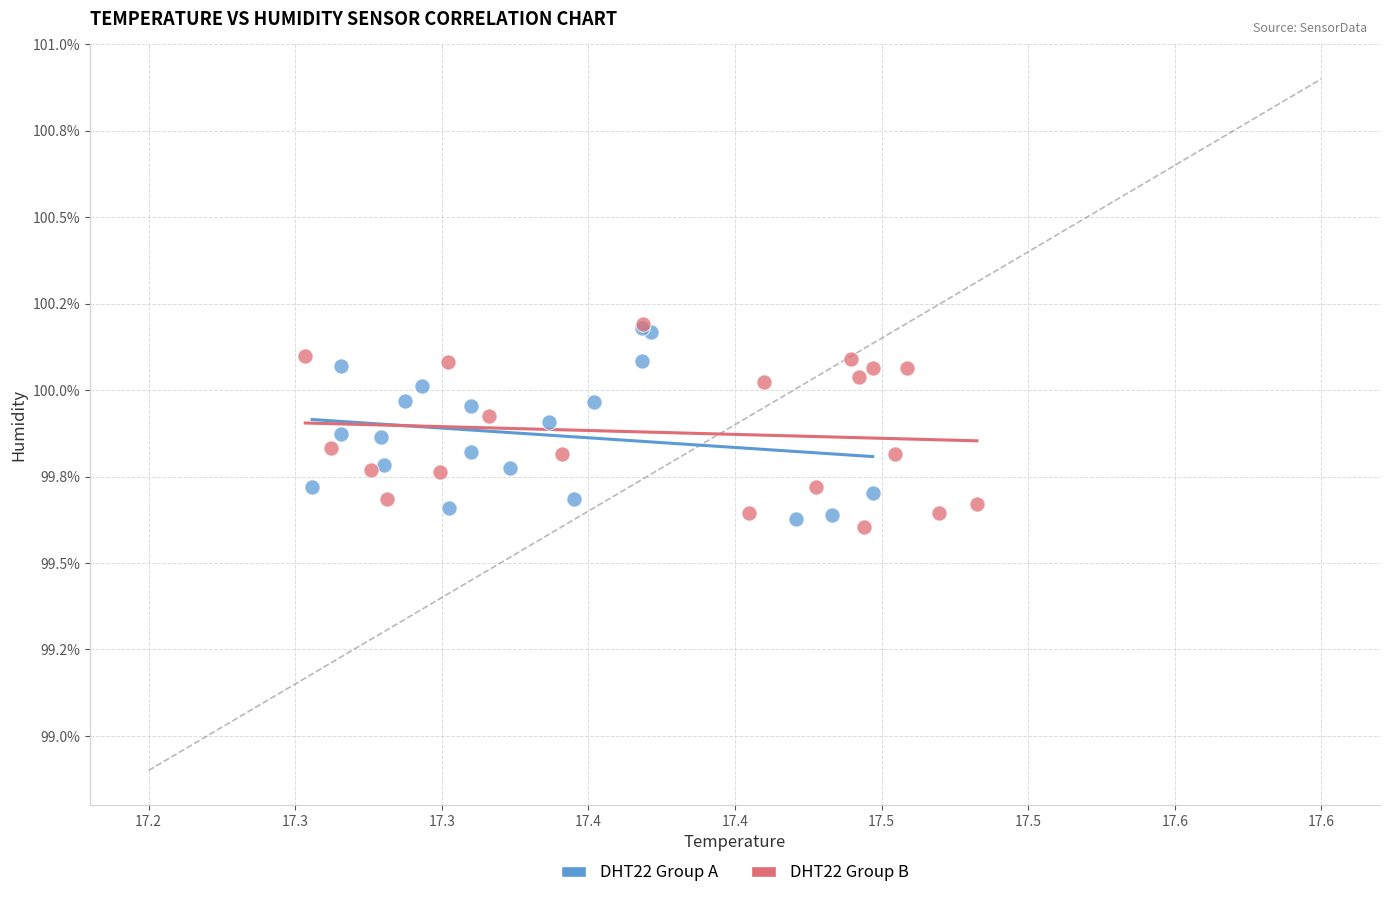

What are all the series names shown in the legend?

DHT22 Group A, DHT22 Group B